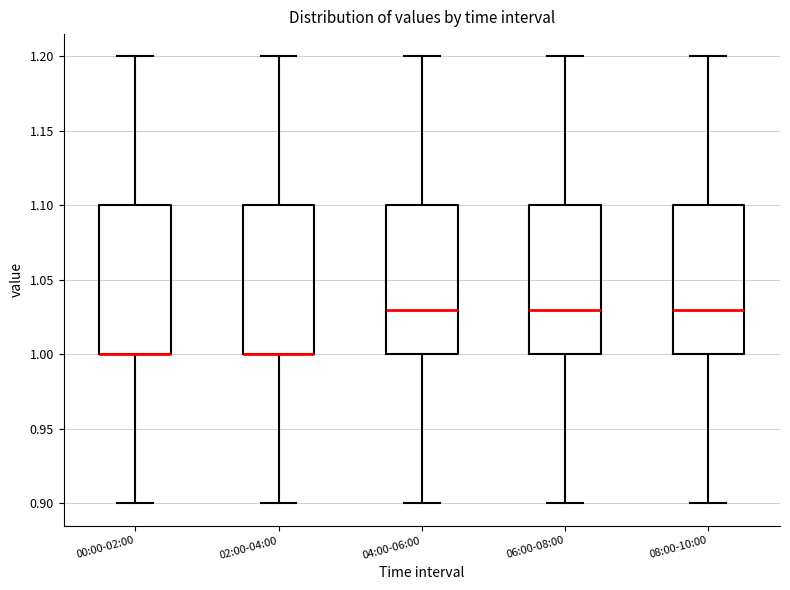

Reading left to right, read every box against the y-axis: the position of its median line, the range the box covers, and the ends of its whiskers. The values are not printed on the chart, so give them approximately, as read against the axis.

00:00-02:00: median 1.00 (drawn on the box's lower edge), box 1.00 to 1.10, whiskers 0.90 to 1.20
02:00-04:00: median 1.00 (drawn on the box's lower edge), box 1.00 to 1.10, whiskers 0.90 to 1.20
04:00-06:00: median 1.03, box 1.00 to 1.10, whiskers 0.90 to 1.20
06:00-08:00: median 1.03, box 1.00 to 1.10, whiskers 0.90 to 1.20
08:00-10:00: median 1.03, box 1.00 to 1.10, whiskers 0.90 to 1.20